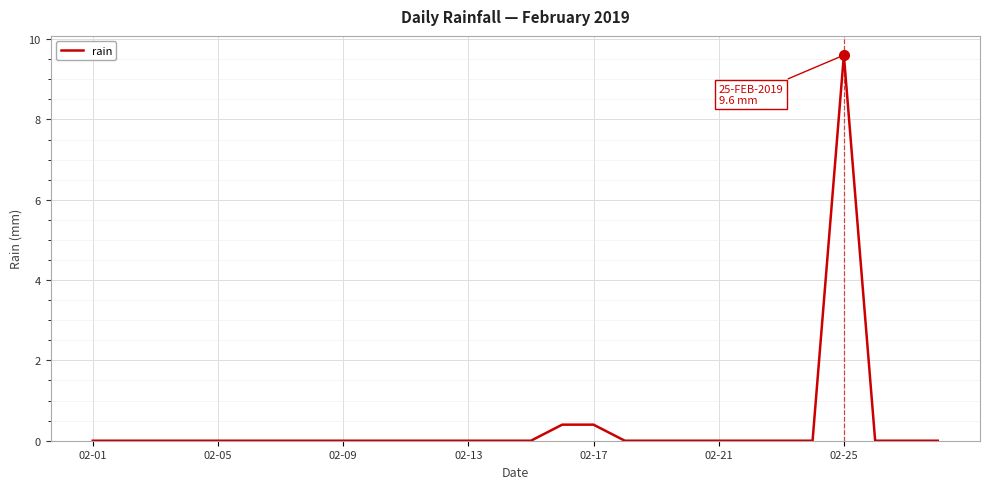

What is the greatest value displayed?

9.6